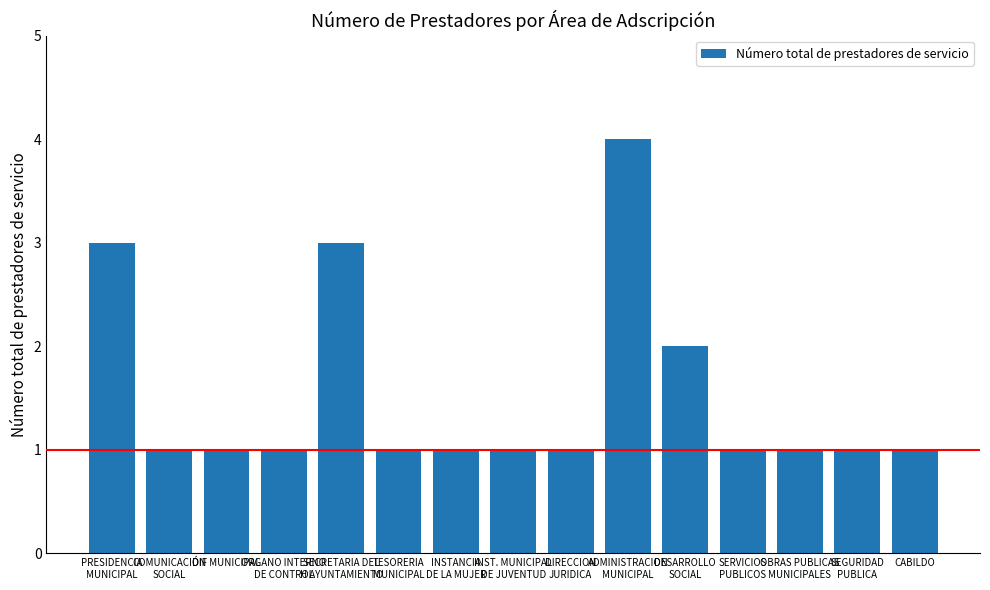

Which category has the highest value across all series?

ADMINISTRACION
MUNICIPAL